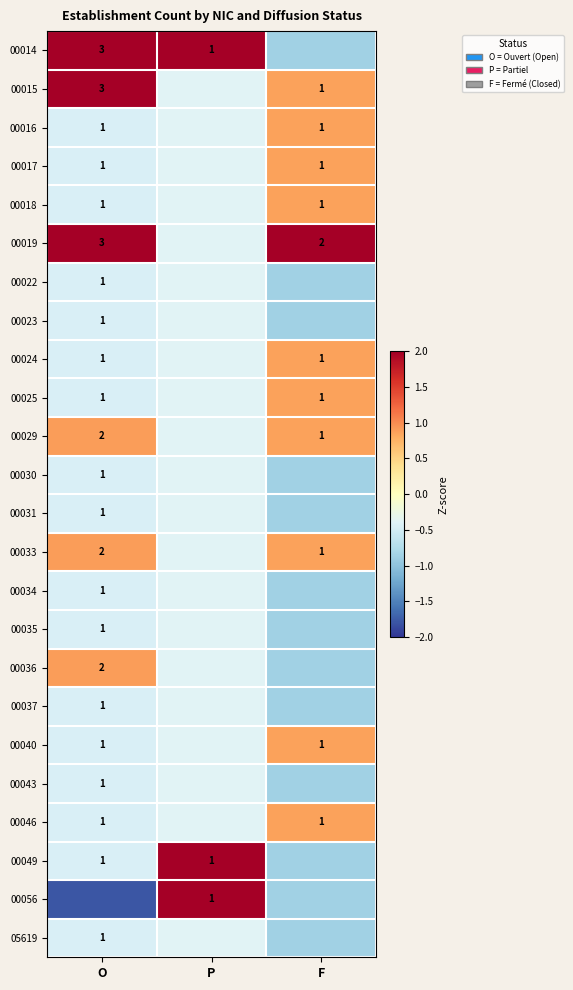

What is the spread (max minus min) of values at F?

3.5